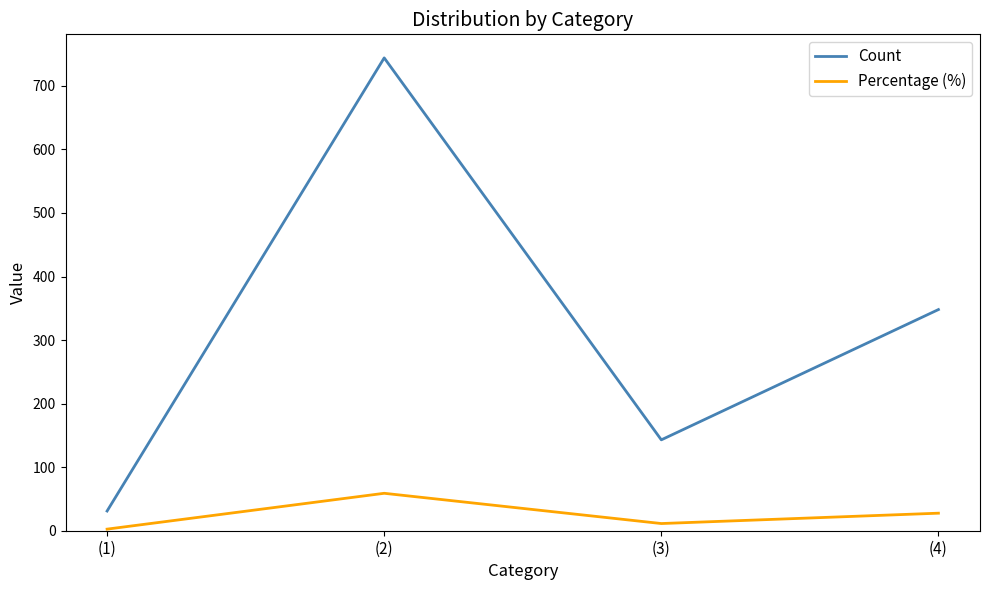

What are all the series names shown in the legend?

Count, Percentage (%)